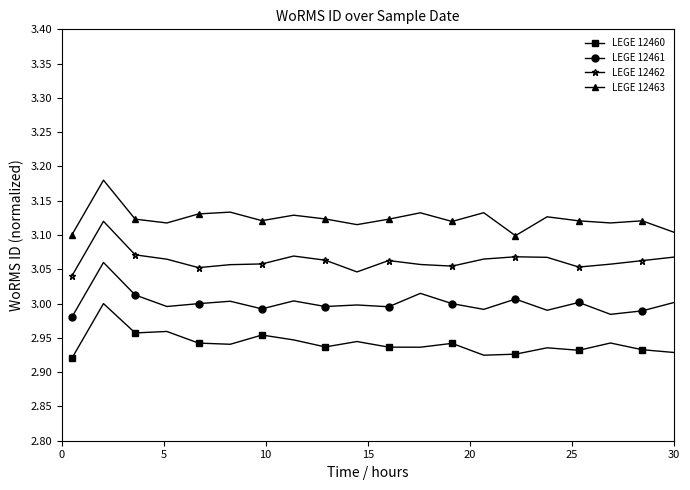

What is the sum of all LEGE 12461 values?

60.0